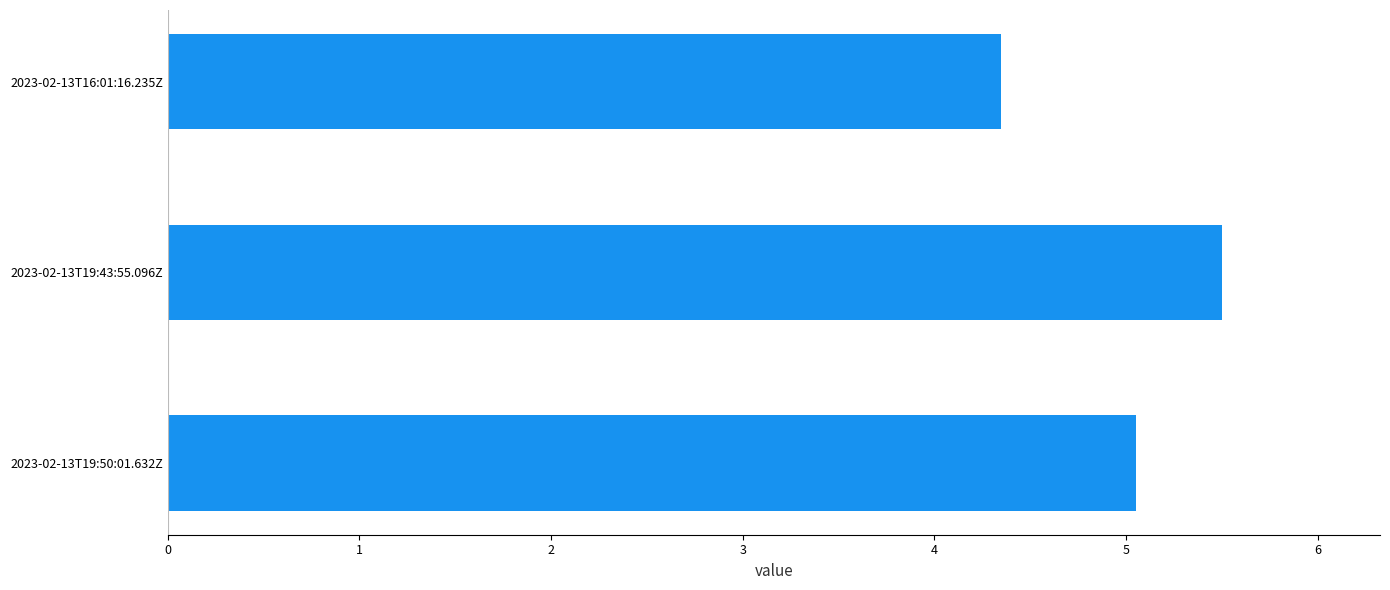

Which label corresponds to the smallest value in the chart?

2023-02-13T16:01:16.235Z